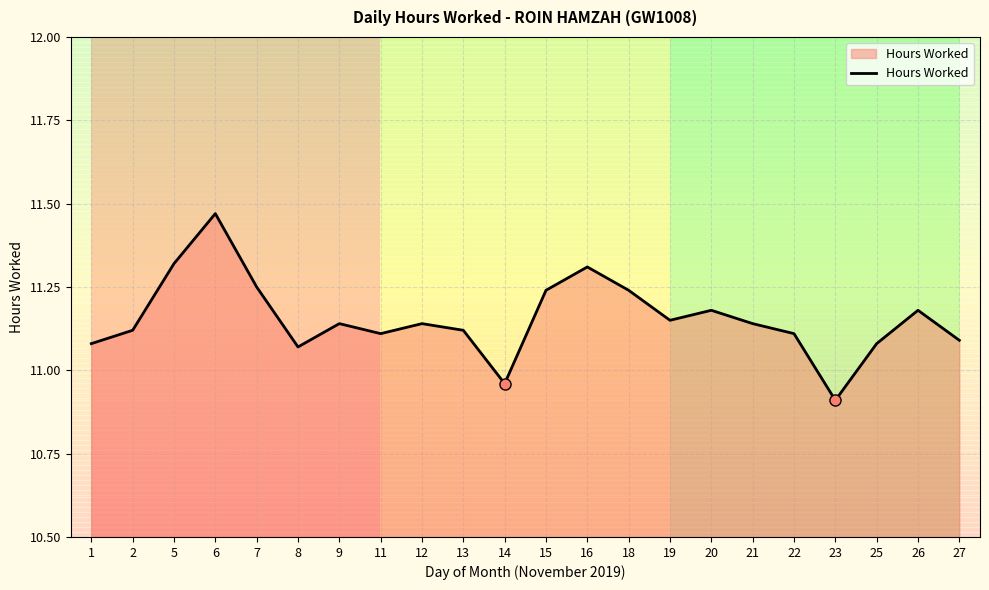

Which label corresponds to the smallest value in the chart?

23